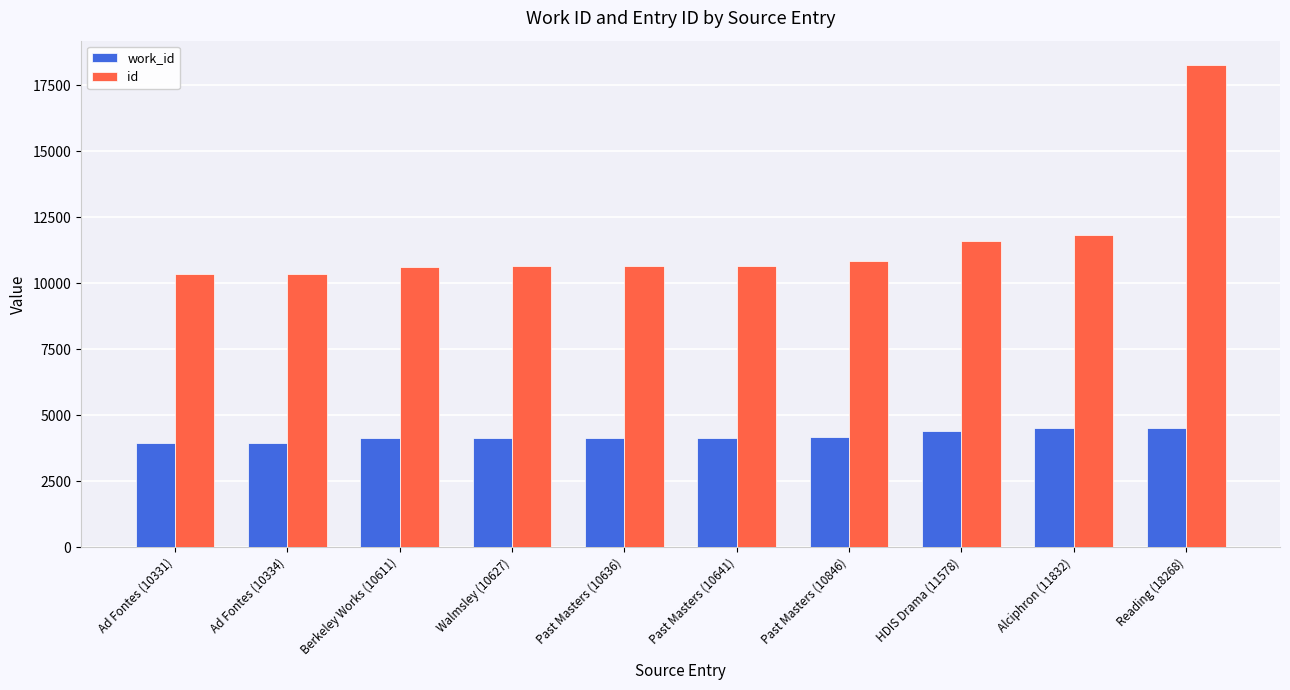

Read the work_id value at Past Masters (10641), to the nearest 50.

4150